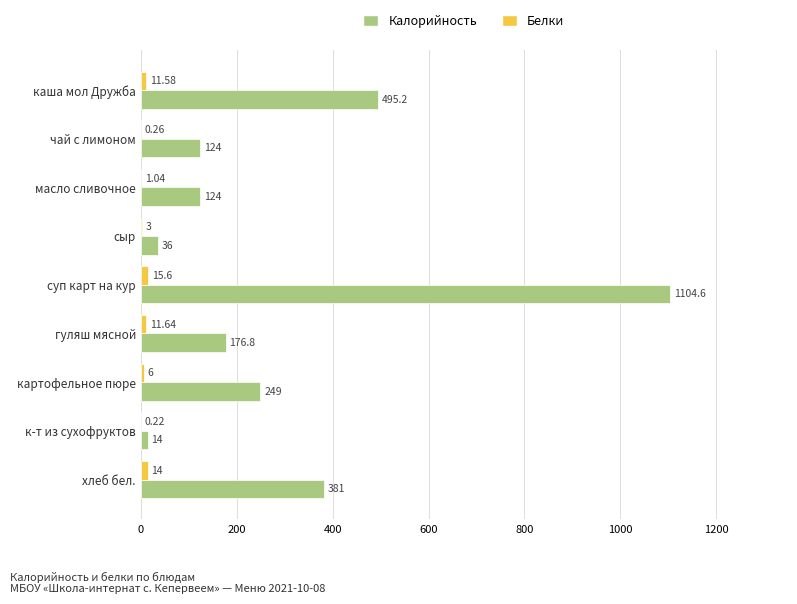

Between сыр and к-т из сухофруктов, which series saw the biggest shift?

Калорийность